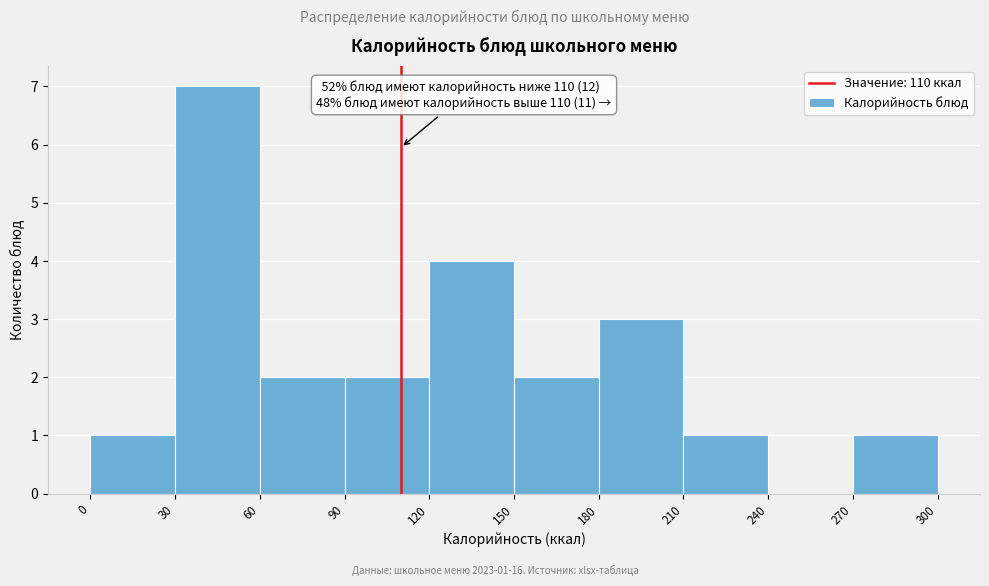

Which range on the x-axis has the tallest bar?

30 to 60